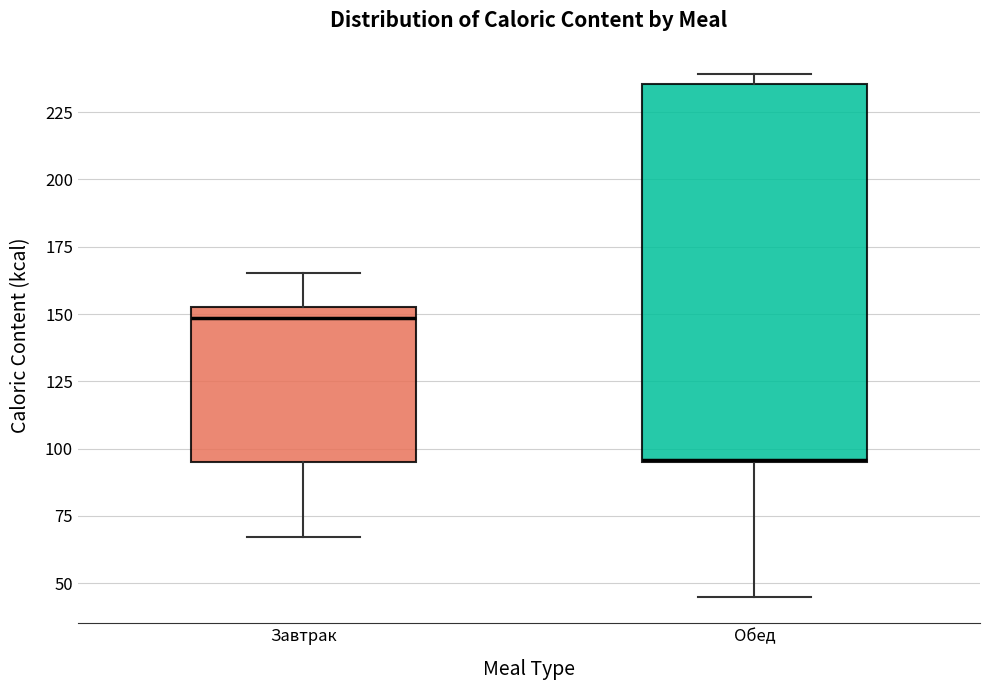

Reading left to right, read every box against the y-axis: the position of its median line, the range the box covers, and the ends of its whiskers. The values are not printed on the chart, so give them approximately, as read against the axis.

Завтрак: median 150, box 95 to 155, whiskers 65 to 165
Обед: median 95, box 95 to 235, whiskers 45 to 240